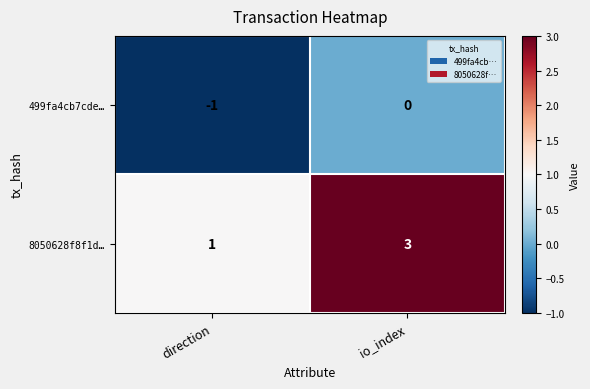

At which category does the chart reach its peak across all series?

io_index